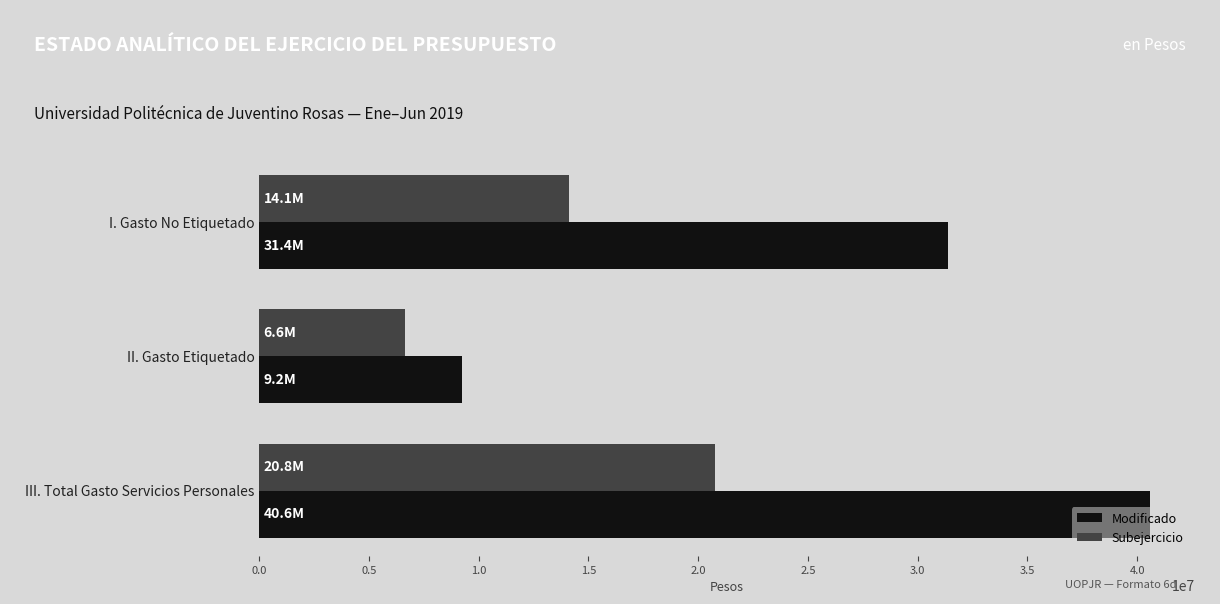

The value of Subejercicio at I. Gasto No Etiquetado is 4875553.5. True or false?

False